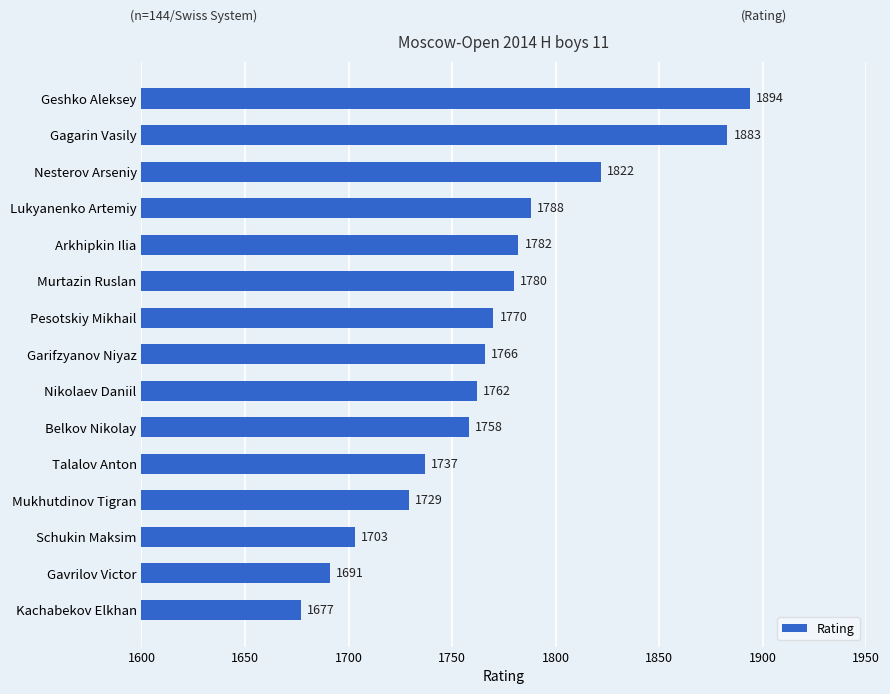

Rank the categories by value from highest to lowest.

Geshko Aleksey, Gagarin Vasily, Nesterov Arseniy, Lukyanenko Artemiy, Arkhipkin Ilia, Murtazin Ruslan, Pesotskiy Mikhail, Garifzyanov Niyaz, Nikolaev Daniil, Belkov Nikolay, Talalov Anton, Mukhutdinov Tigran, Schukin Maksim, Gavrilov Victor, Kachabekov Elkhan